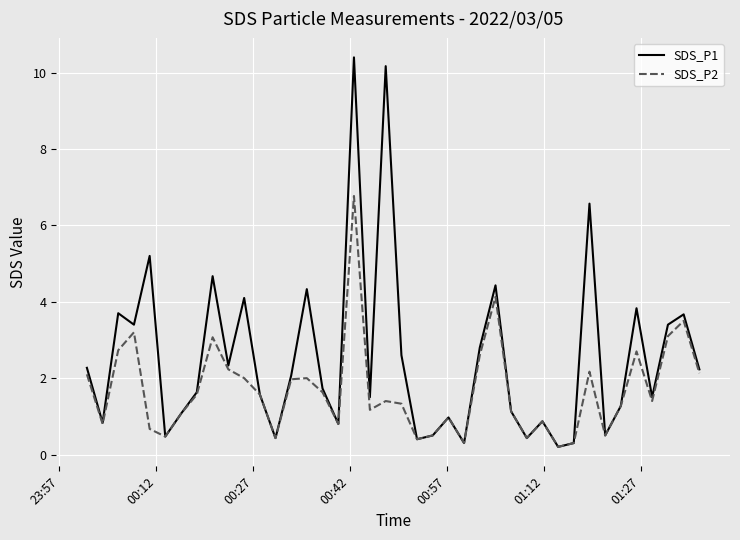

List the series in order of their overall mean, highest first.

SDS_P1, SDS_P2